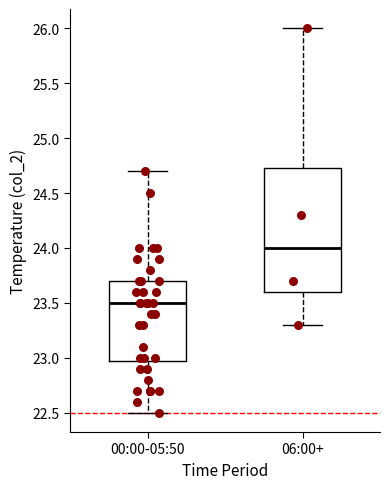

Reading left to right, read every box against the y-axis: the position of its median line, the range the box covers, and the ends of its whiskers. The values are not printed on the chart, so give them approximately, as read against the axis.

00:00-05:50: median 23.50, box 23.00 to 23.70, whiskers 22.50 to 24.70
06:00+: median 24.00, box 23.60 to 24.75, whiskers 23.30 to 26.00